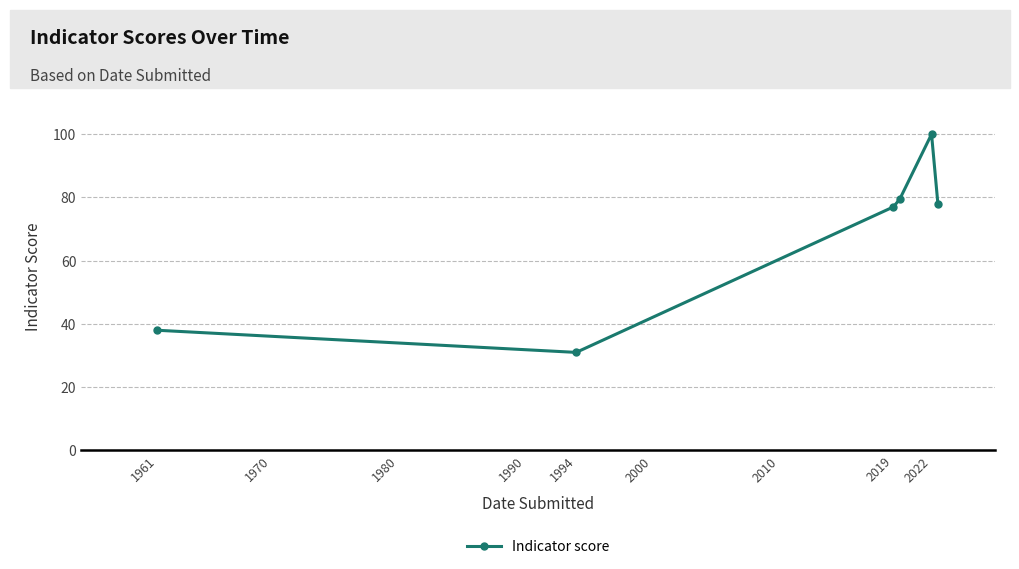

What is the average value?

67.3